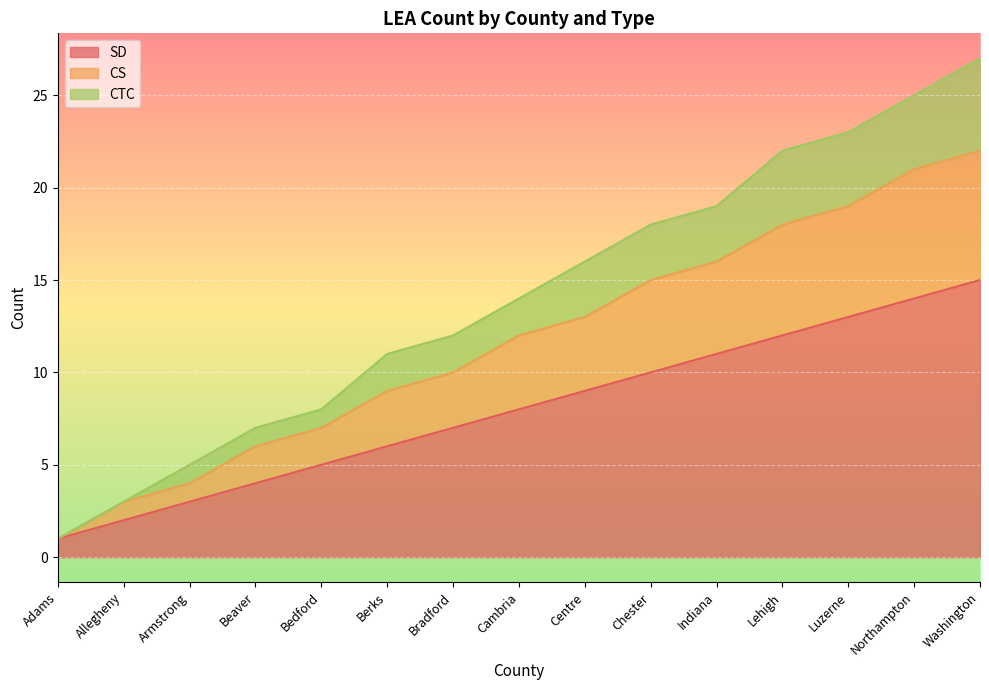

What value does the CS series have at Luzerne, to the nearest 5?

20